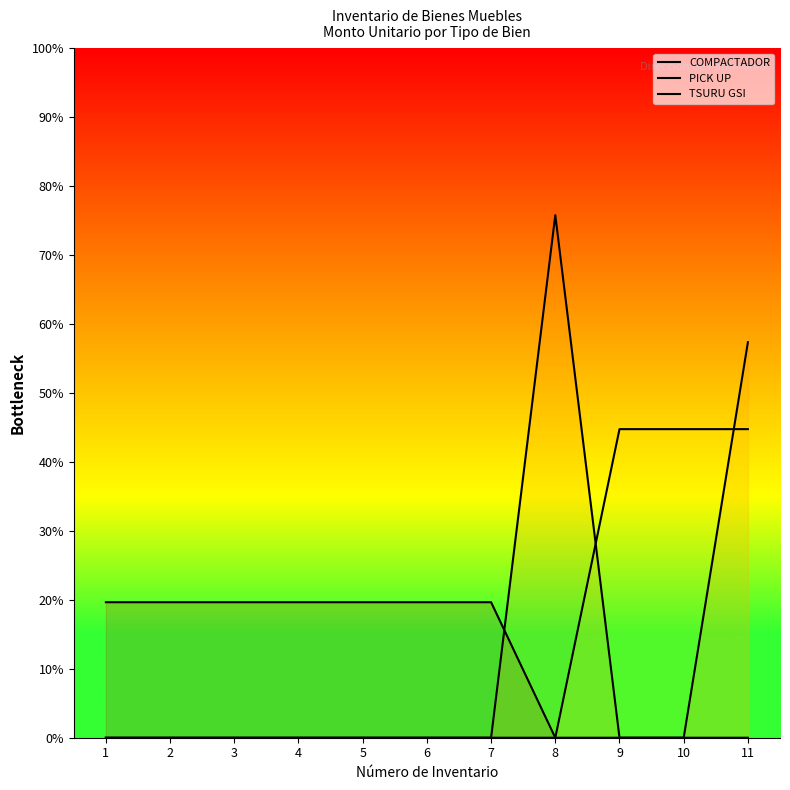

True or false: PICK UP has a value of 57.4 at 11.

True